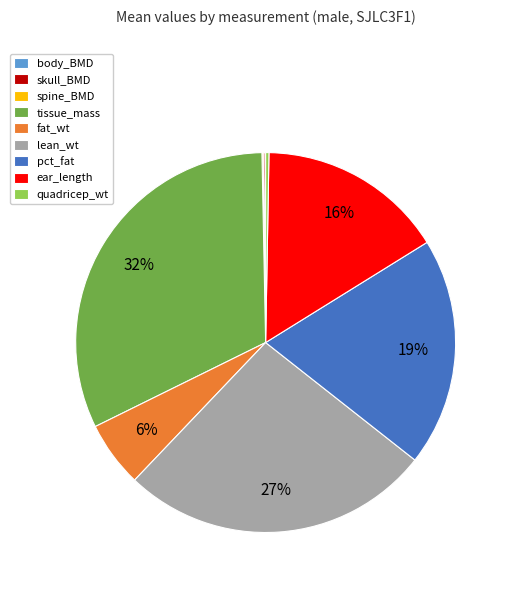

To the nearest percent, what is the difference between the largest and smallest slice percentages?

32%